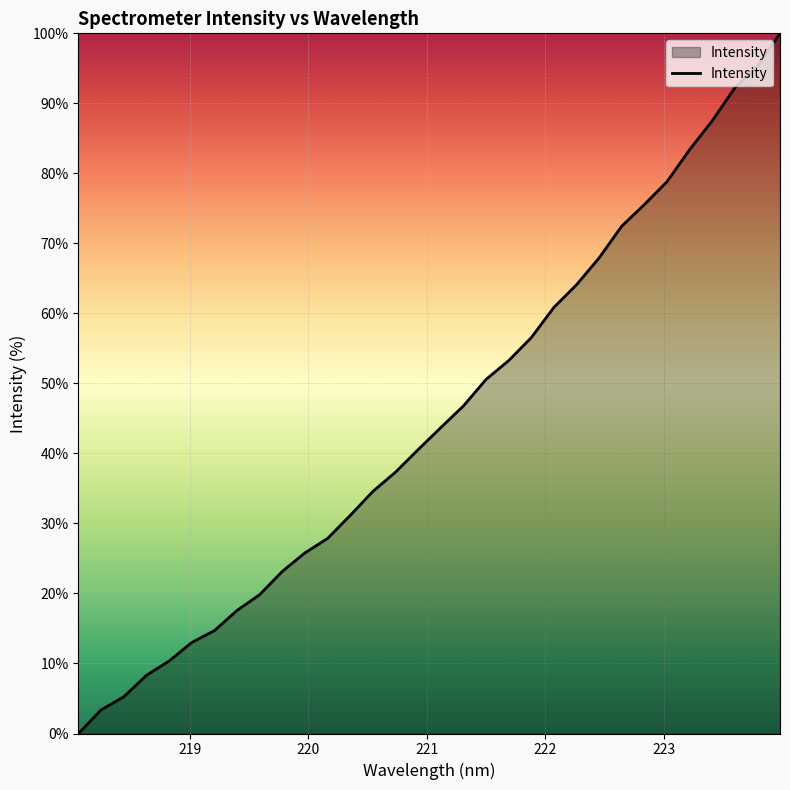

Reading left to right, extract all data points from this chart.

0.0	3.4	5.2	8.3	10.4	13.0	14.7	17.6	19.8	23.2	25.8	27.9	31.2	34.6	37.3	40.5	43.7	46.8	50.6	53.3	56.5	60.9	64.1	67.9	72.5	75.5	78.8	83.4	87.5	92.2	95.3	100.0